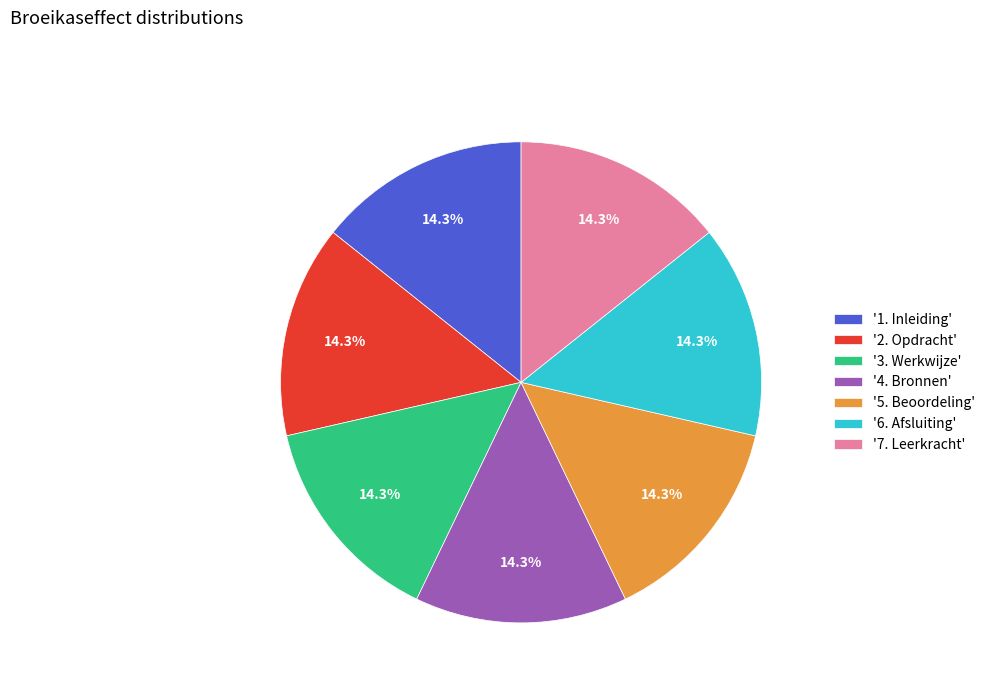

Approximately how many times larger is the value at '2. Opdracht' compared to '1. Inleiding'?

1.0